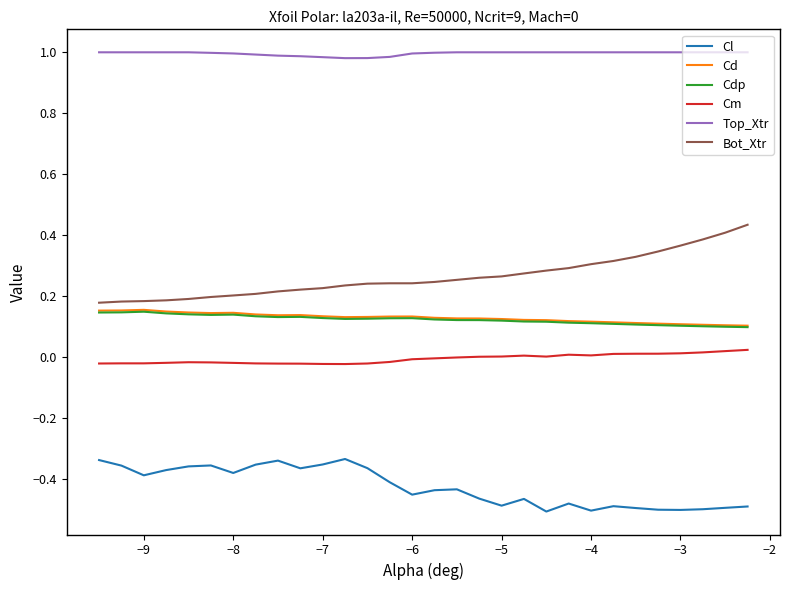

True or false: Cdp and Cl cross at least once.

False